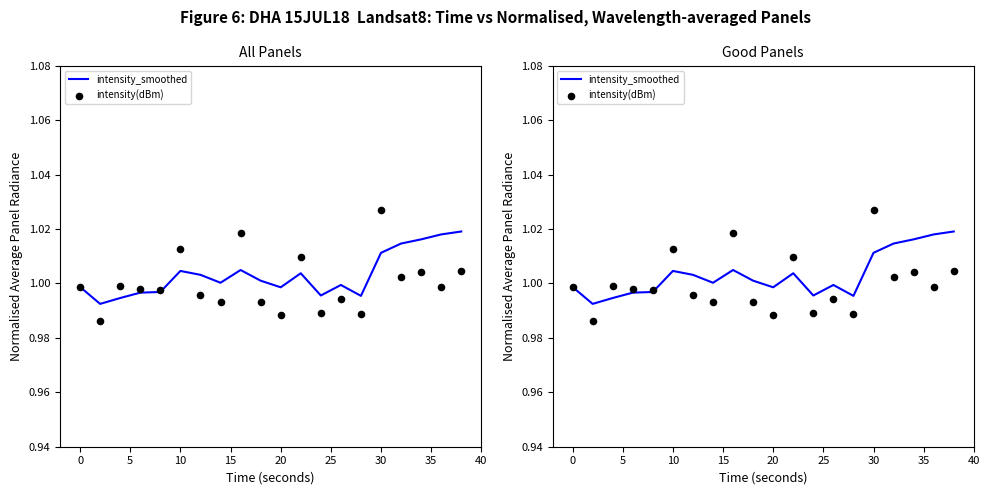

Which series has the largest total across all categories?

intensity_smoothed